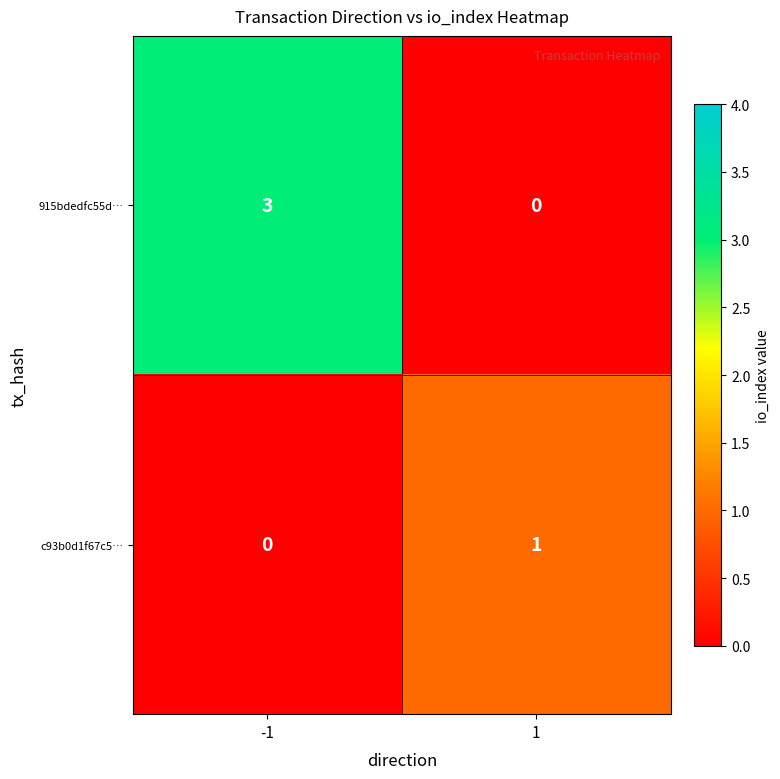

True or false: c93b0d1f67c5… has a value of 1 at 1.

True